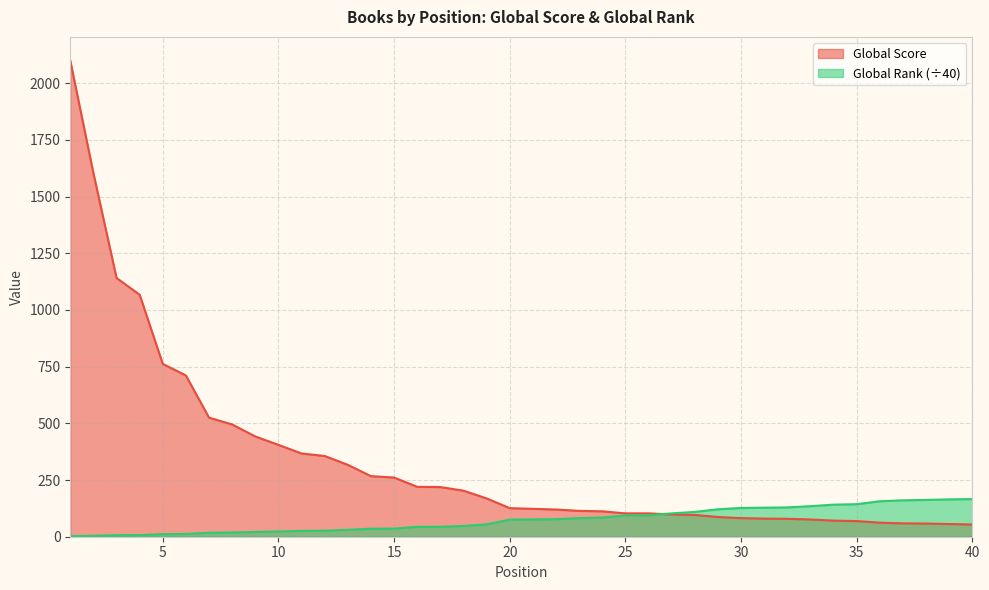

The Global Score series shows 103.0 at 26. True or false?

True